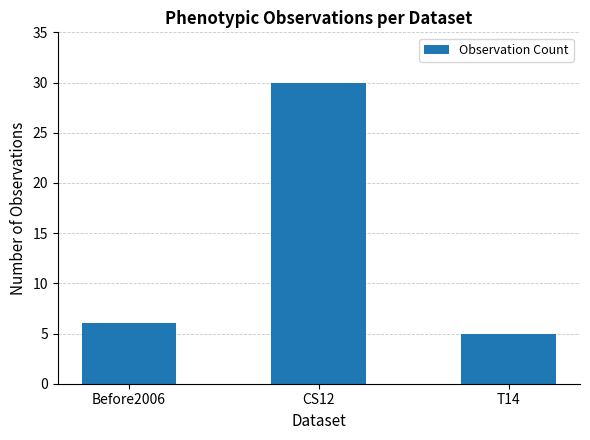

What is the difference between the values at Before2006 and CS12?

24